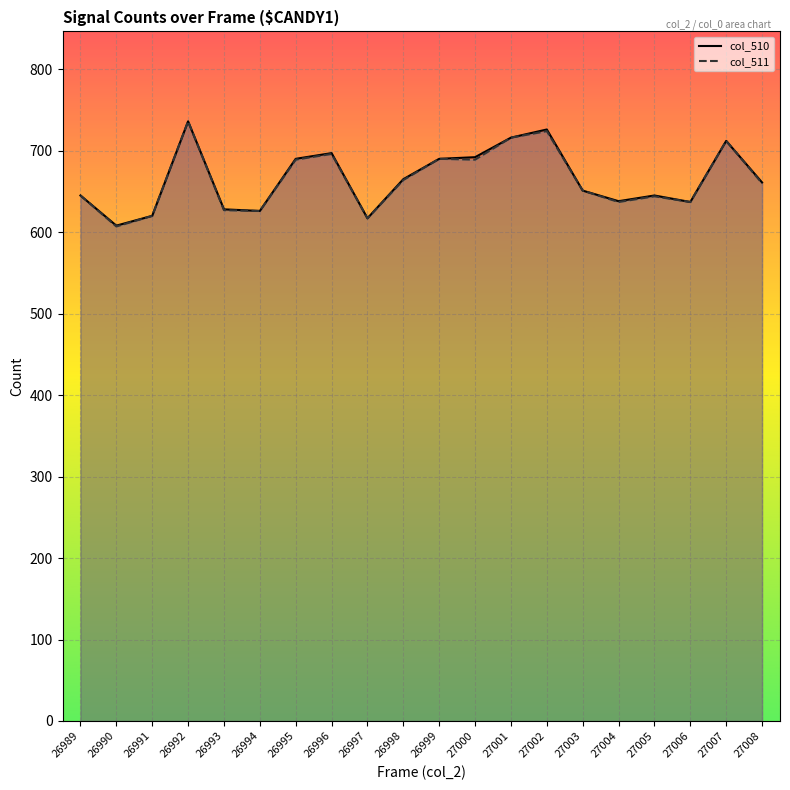

Which series has the widest spread of values?

col_511